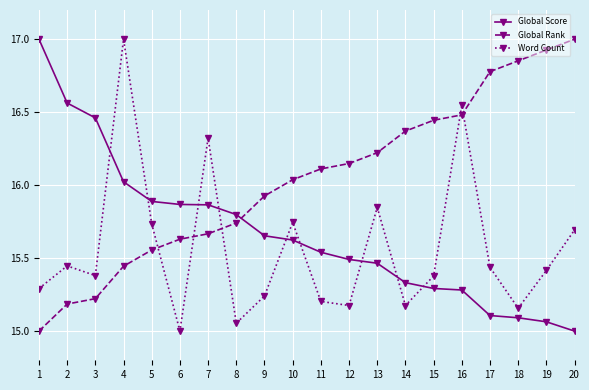

What is the sum of all Global Score values?

313.4